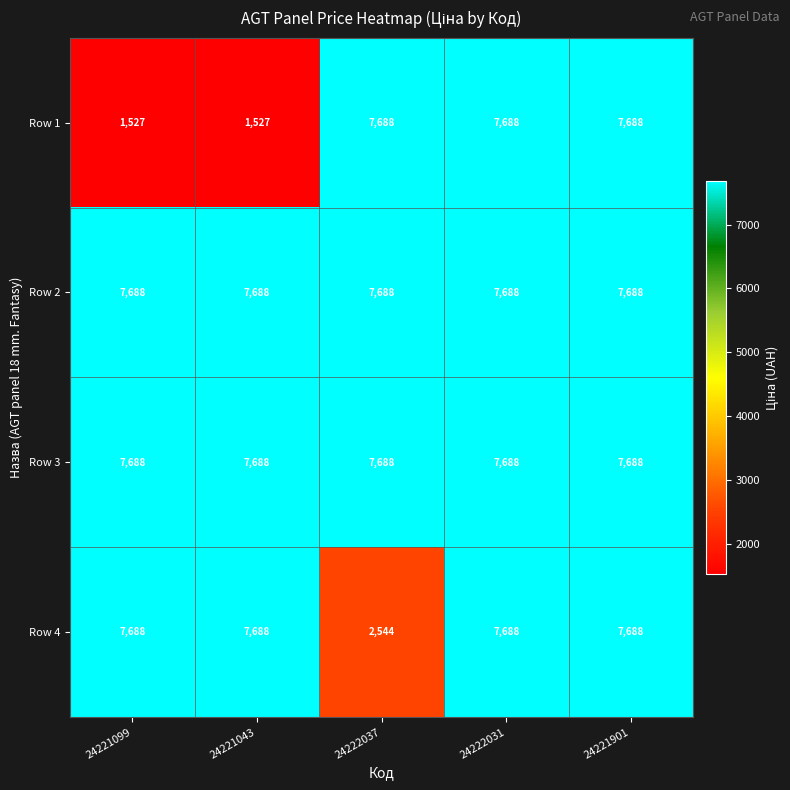

What is the total value across all series at 24221099?

24591